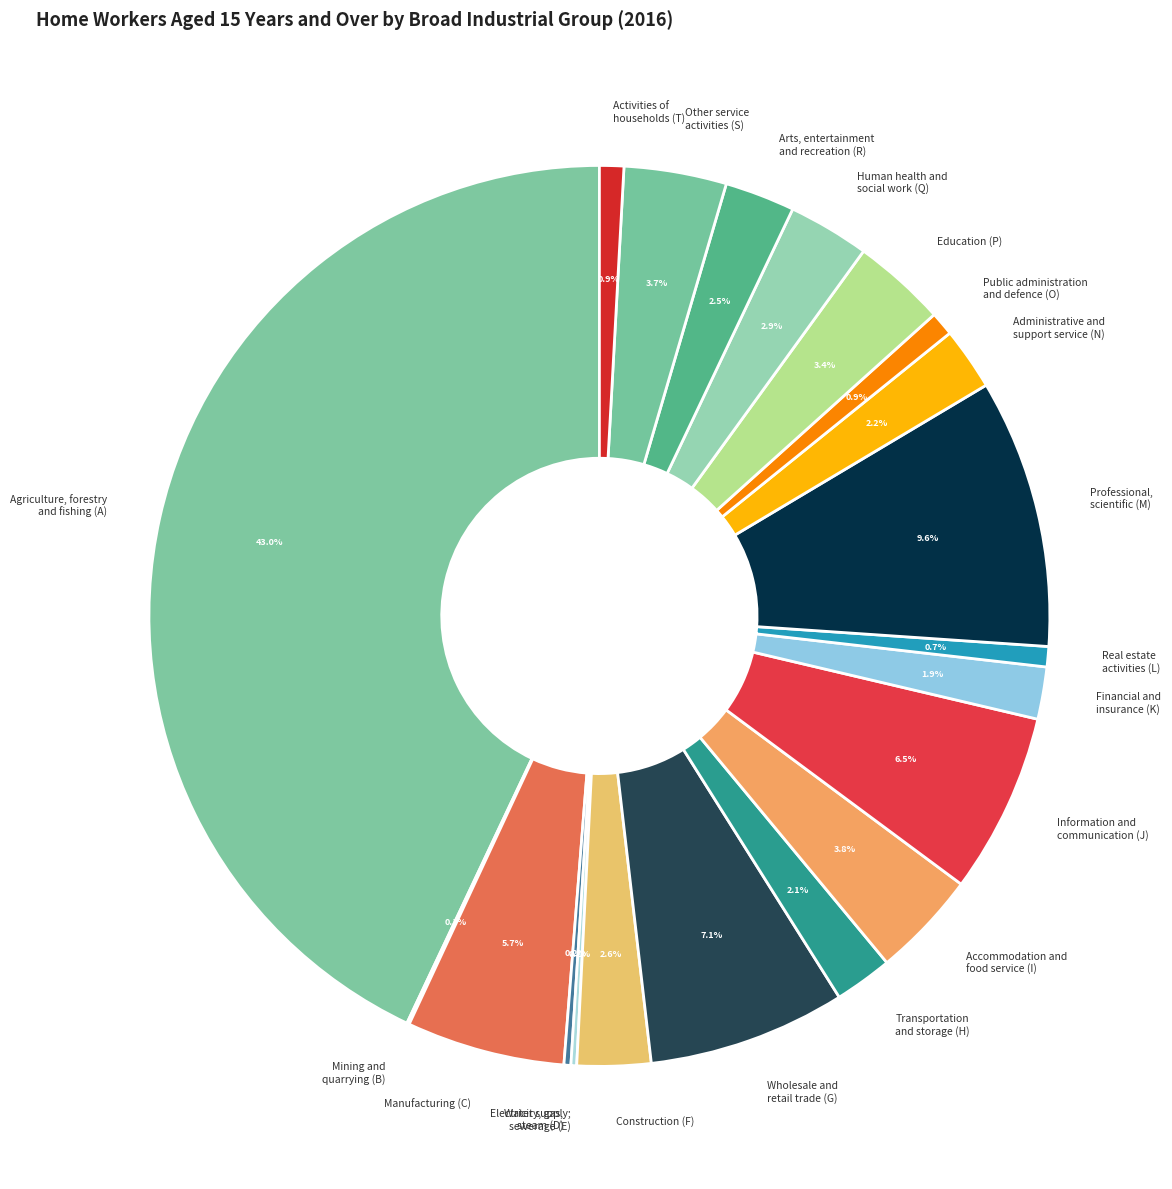

Which category has the biggest portion of the pie?

Agriculture, forestry and fishing (A)